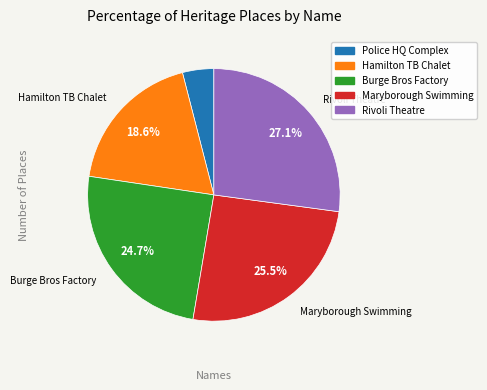

To the nearest percent, what is the difference between the largest and smallest slice percentages?

23%